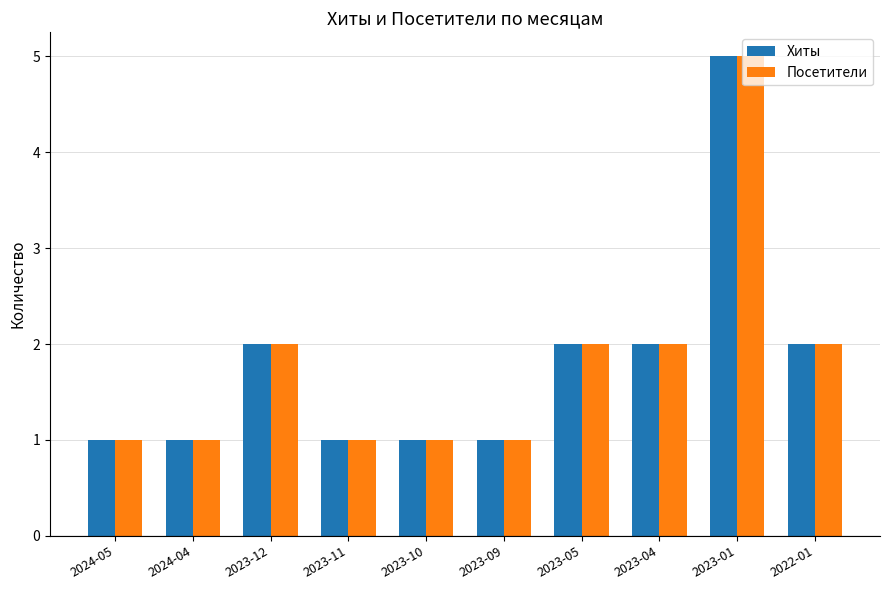

What is the sum of the Посетители values at 2024-05 and 2023-01?

6